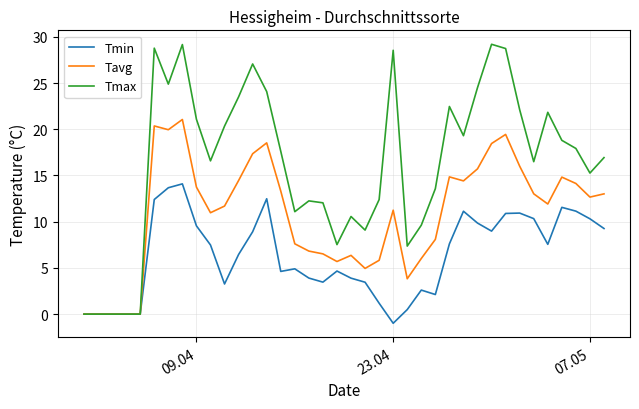

Which series has the largest total across all categories?

Tmax